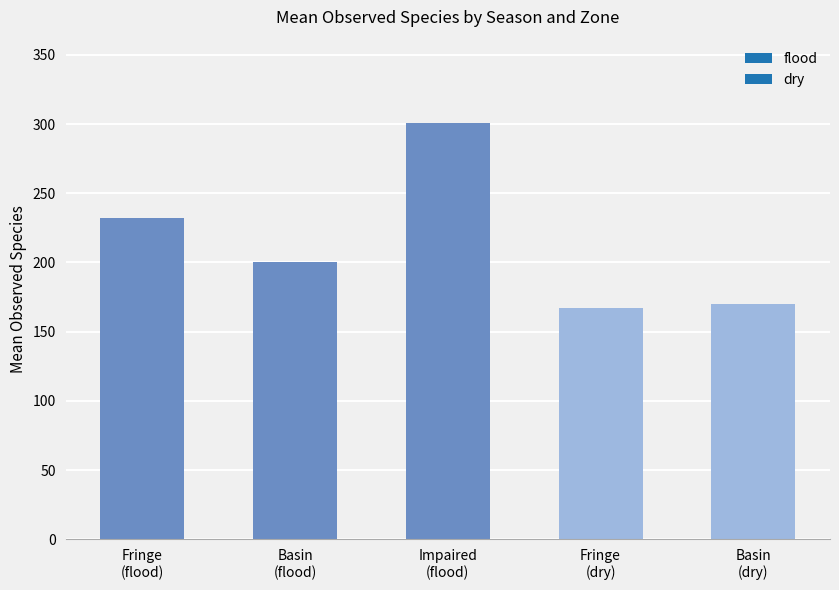

Count the number of categories in the chart.

5